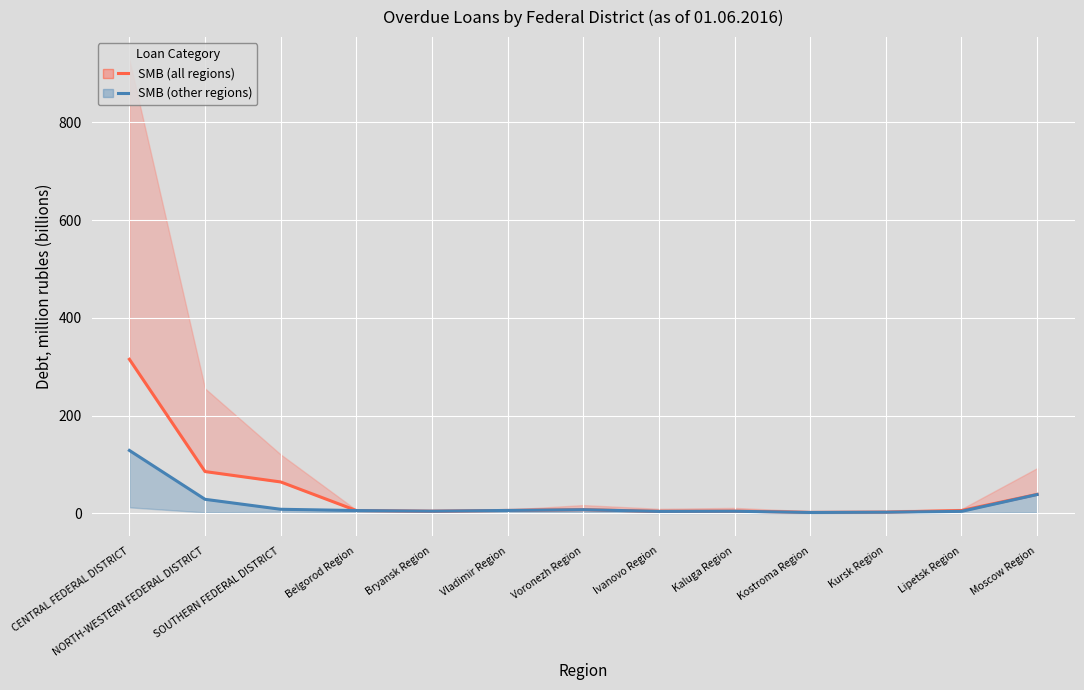

True or false: SMB (all regions) and SMB (other regions) intersect in this chart.

False